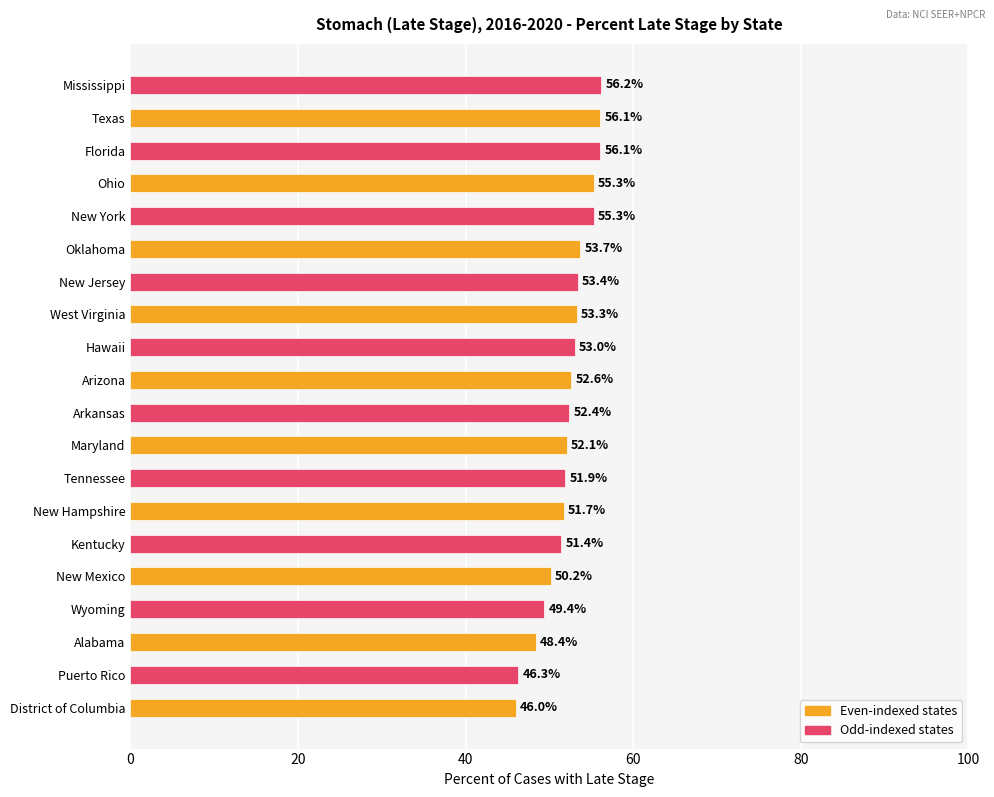

Approximately how many times larger is the value at Florida compared to New Jersey?

1.1